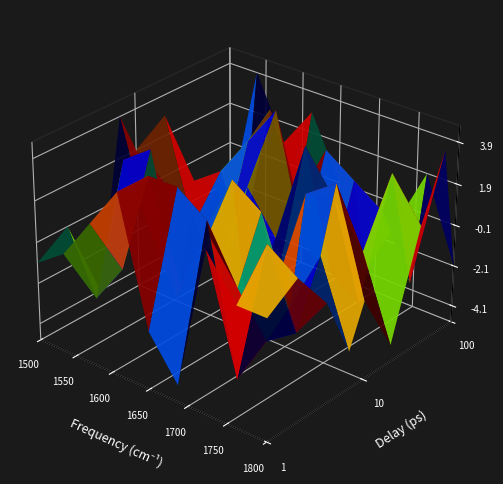

At which category does the chart reach its minimum across all series?

5